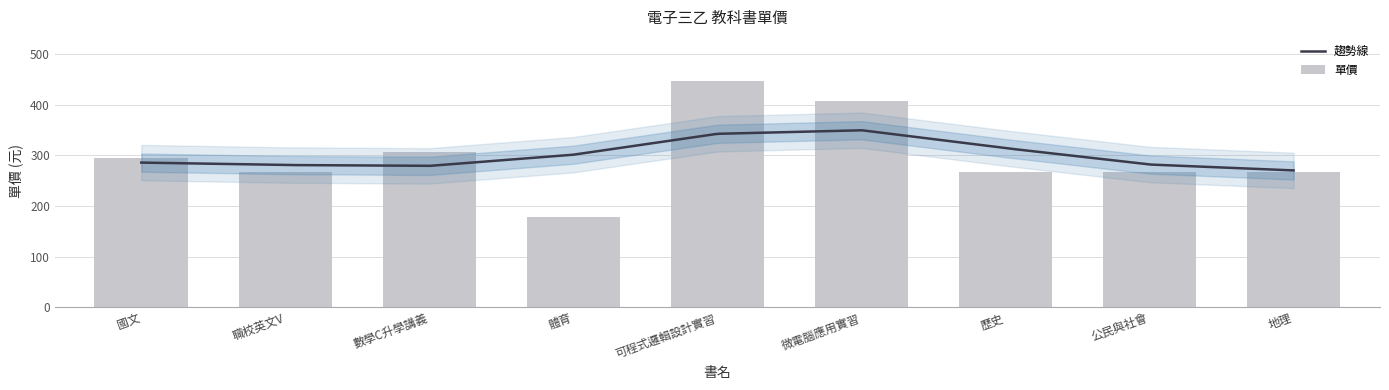

What is the value of the 1st bar from the left?

295